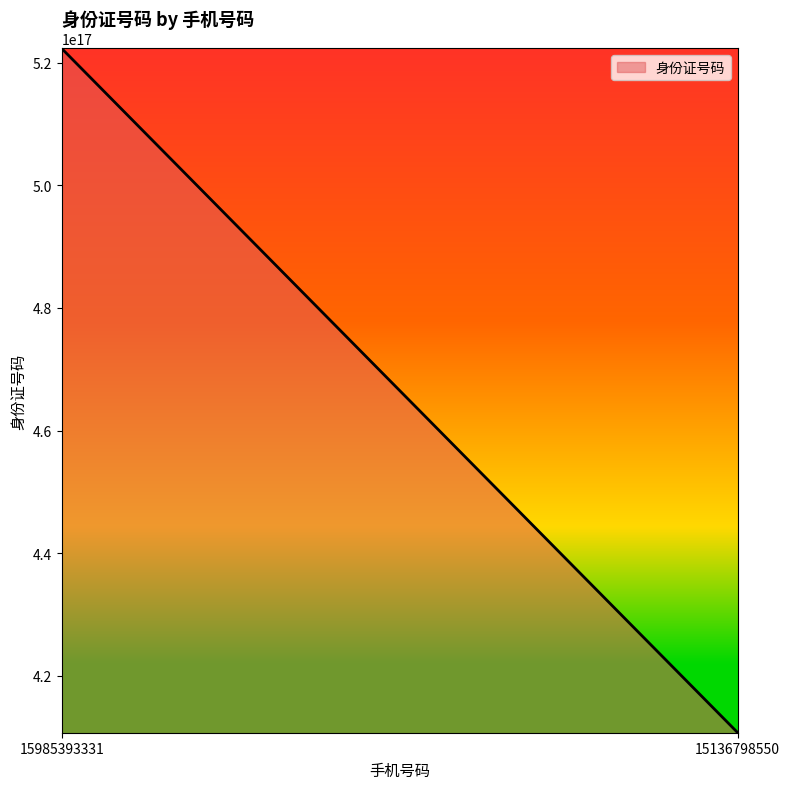

Count the values in the range 410782199004025024 to 522321196304070016.

2